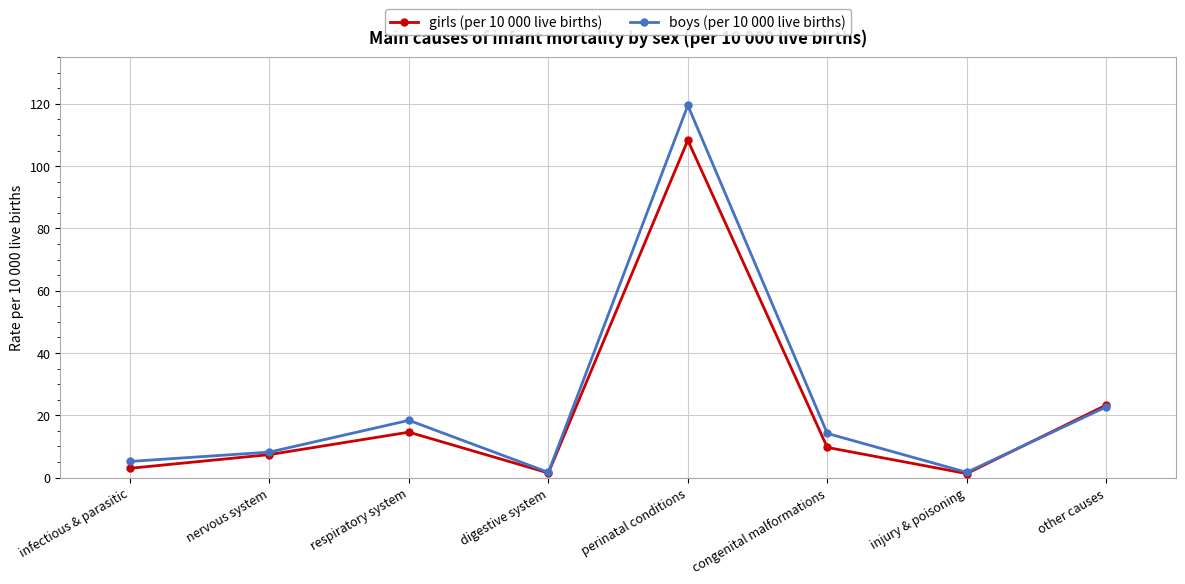

The boys (per 10 000 live births) series shows 3.1 at nervous system. True or false?

False